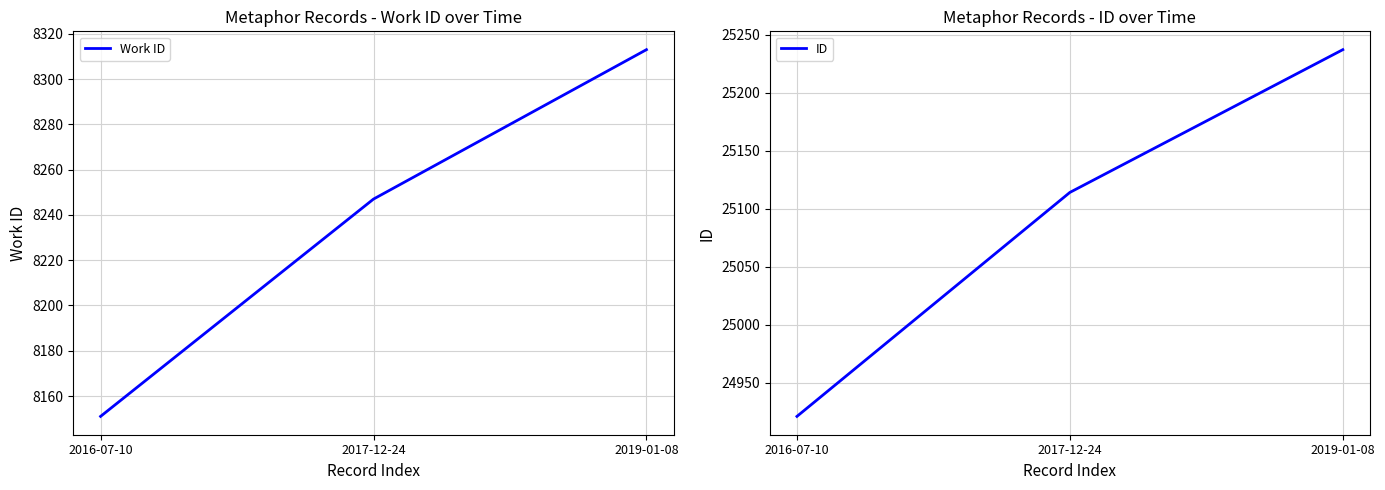

Where does the Work ID series first go above 8247?

2019-01-08